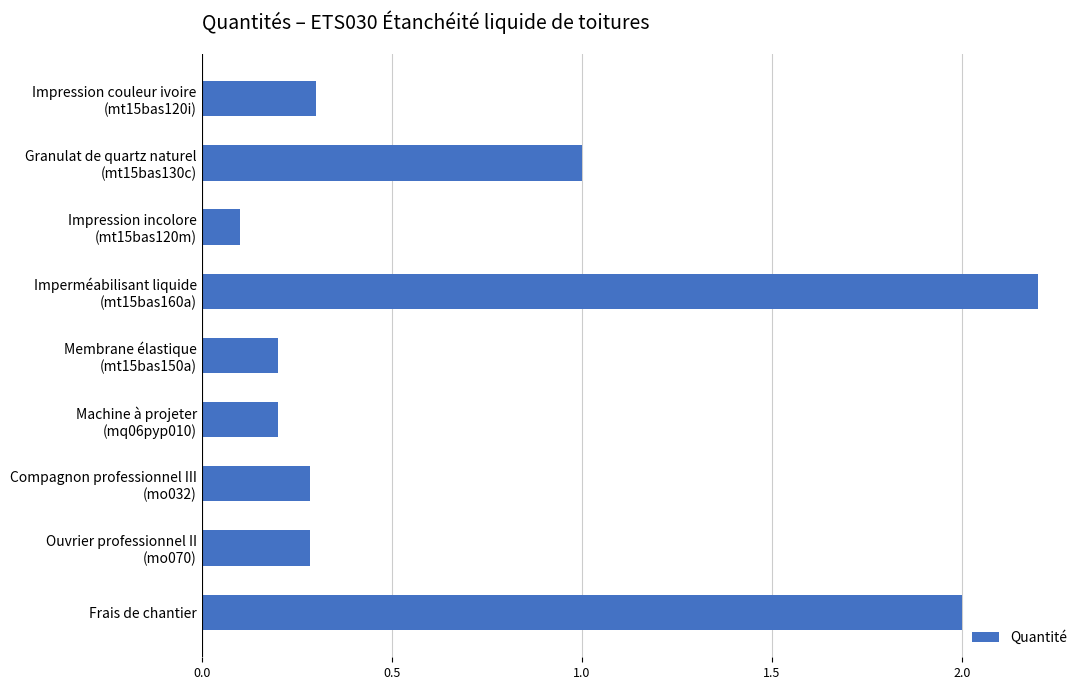

Which category has the lowest value across all series?

Impression incolore
(mt15bas120m)